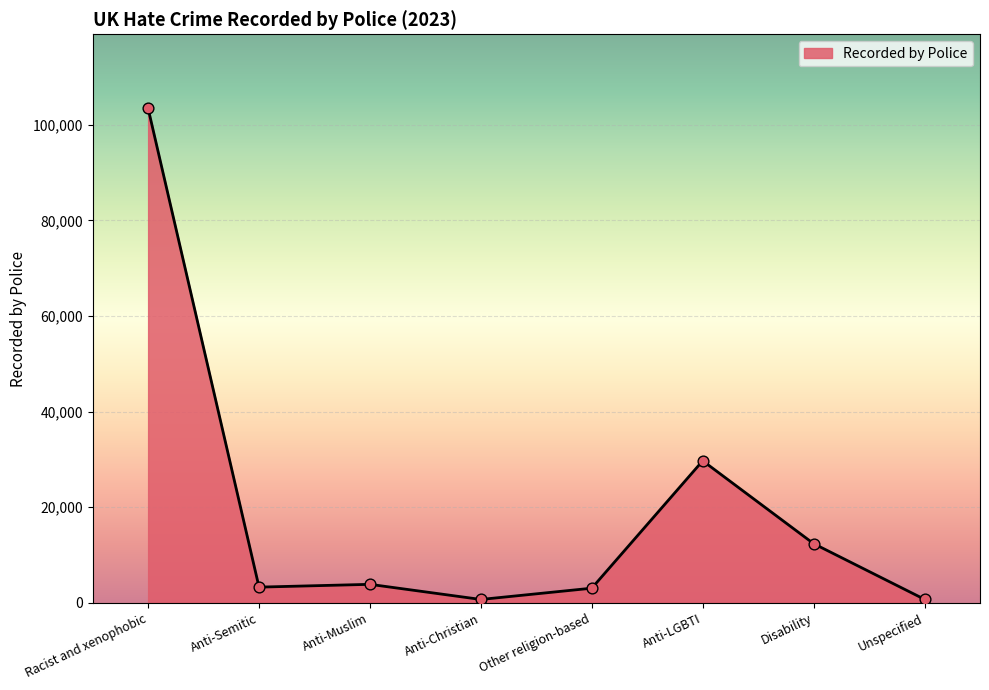

Approximately how many times larger is the value at Anti-Christian compared to Other religion-based?

0.2